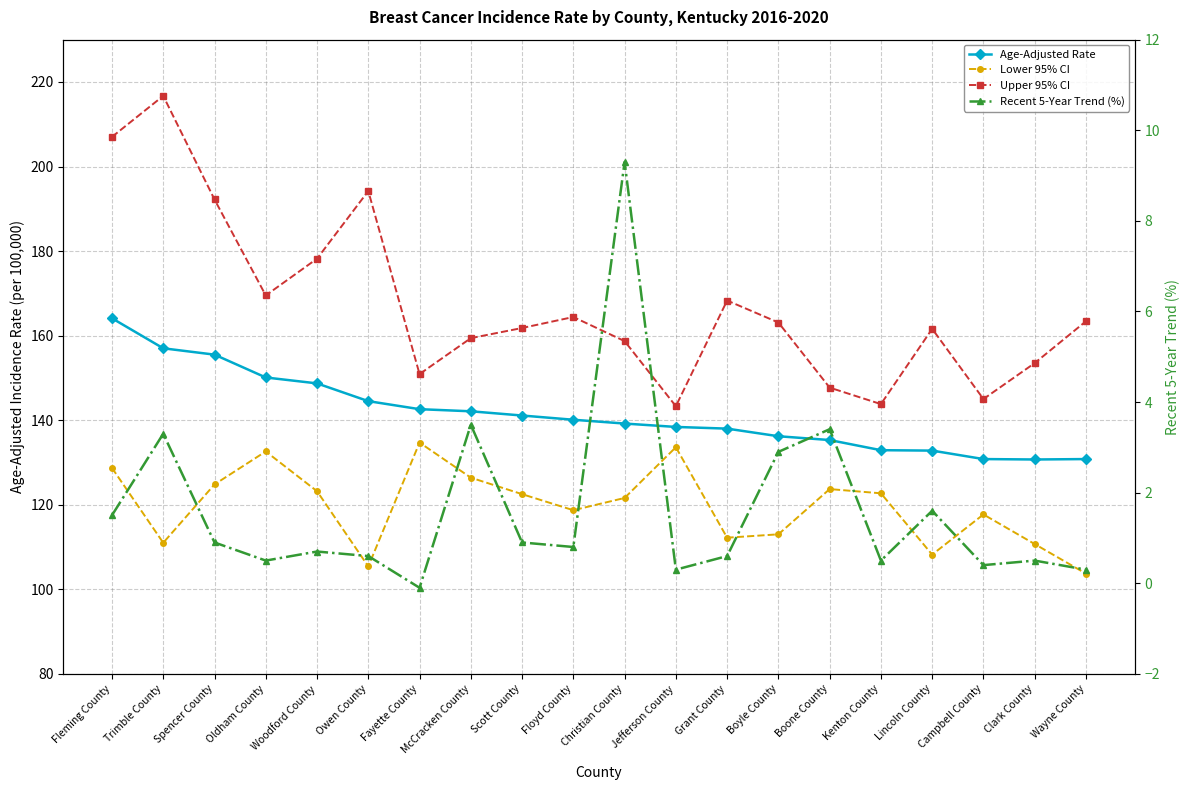

What is the sum of all Recent 5-Year Trend (%) values?

32.4